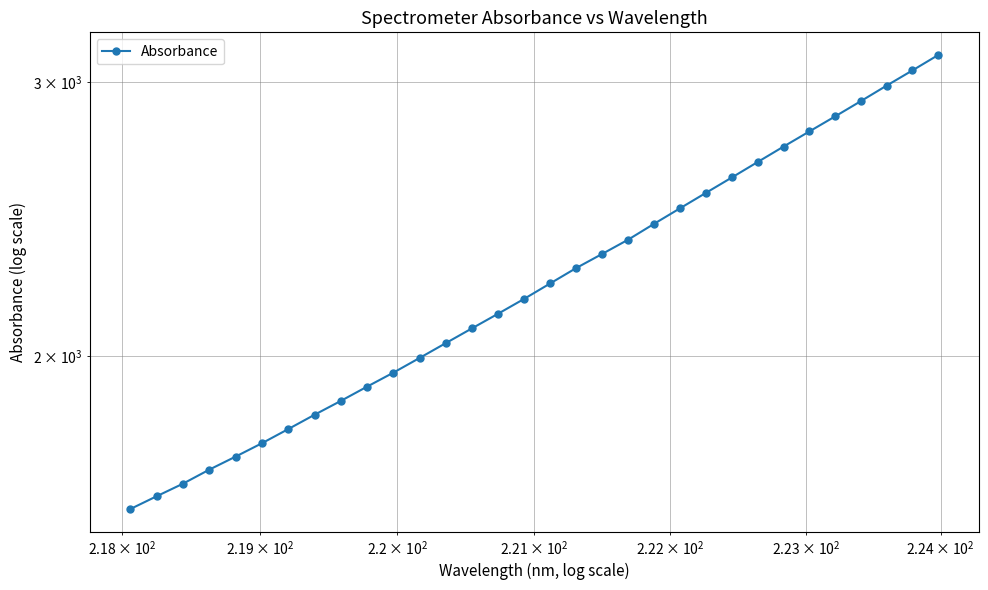

True or false: there are more than 1 points higher than both neighbors.

False